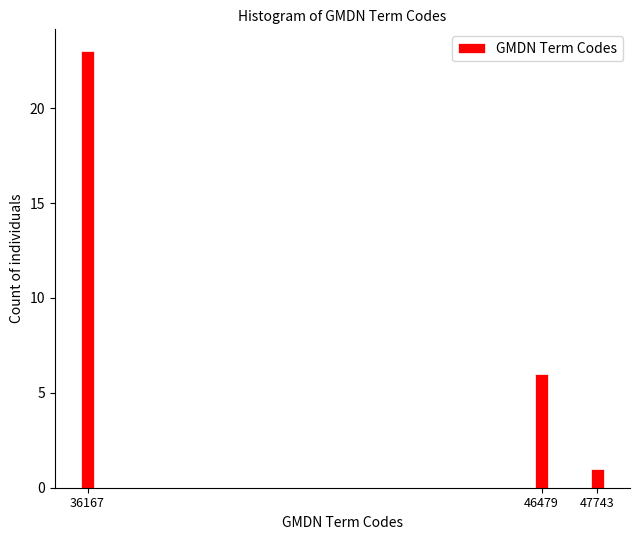

Reading left to right, extract all data points from this chart.

36167=23	46479=6	47743=1